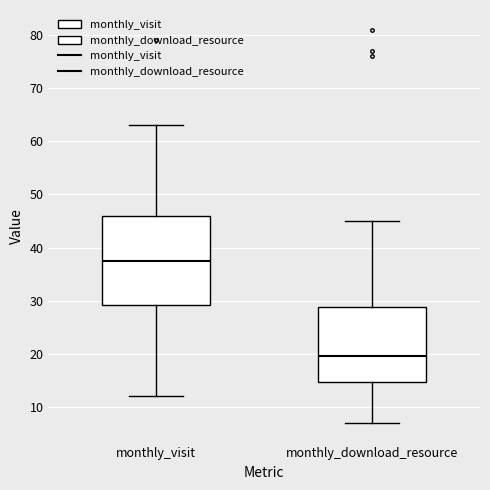

Reading left to right, read every box against the y-axis: the position of its median line, the range the box covers, and the ends of its whiskers. The values are not printed on the chart, so give them approximately, as read against the axis.

monthly_visit: median 38, box 29 to 46, whiskers 12 to 63
monthly_download_resource: median 20, box 15 to 29, whiskers 7 to 45